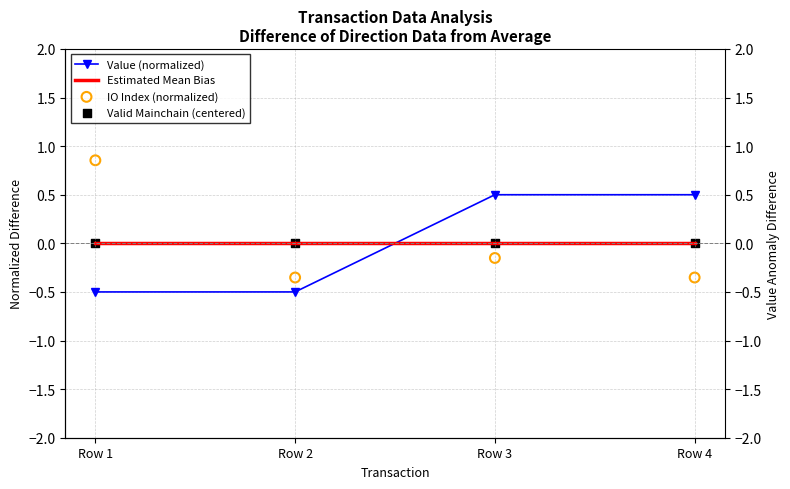

Is the value of Valid Mainchain (centered) at Row 3 greater than the value of Estimated Mean Bias at Row 4?

No